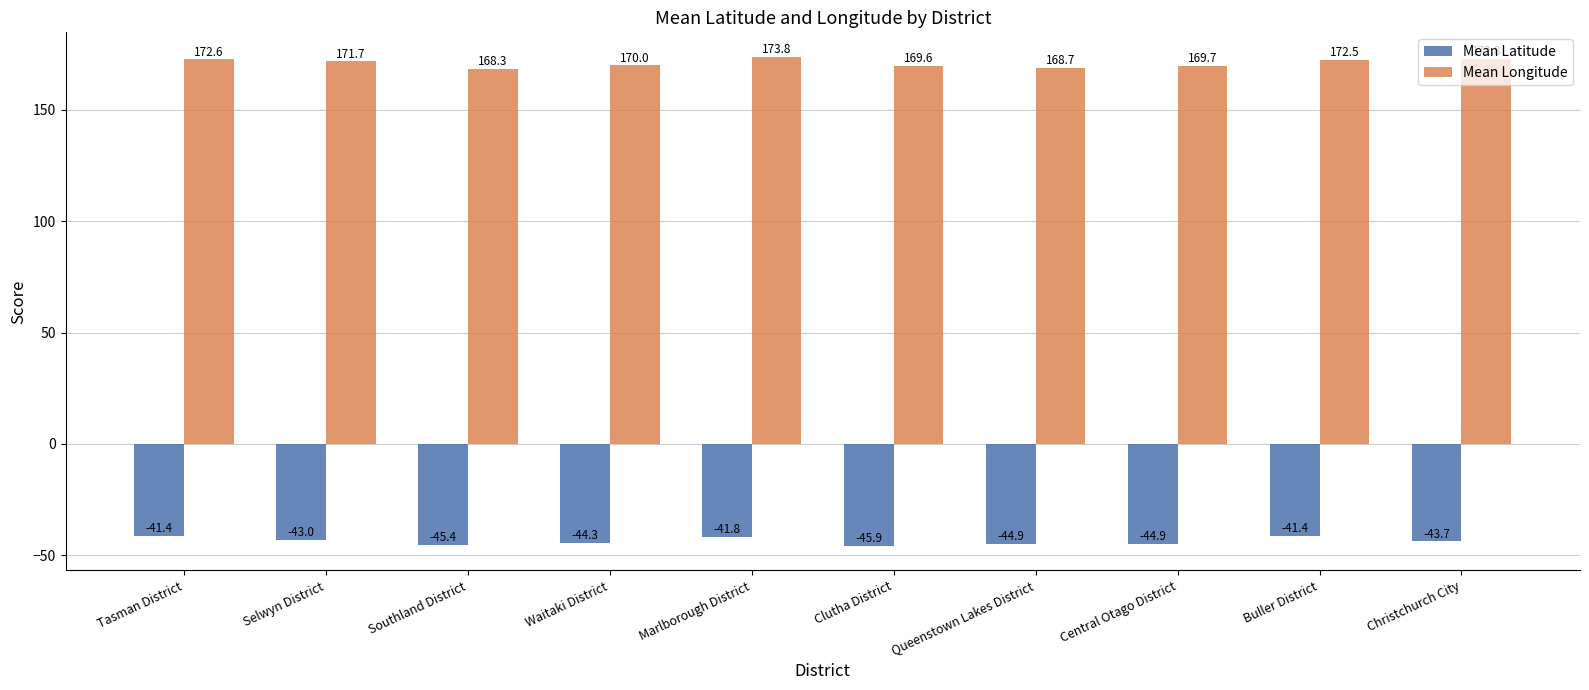

At which category does the chart reach its peak across all series?

Marlborough District